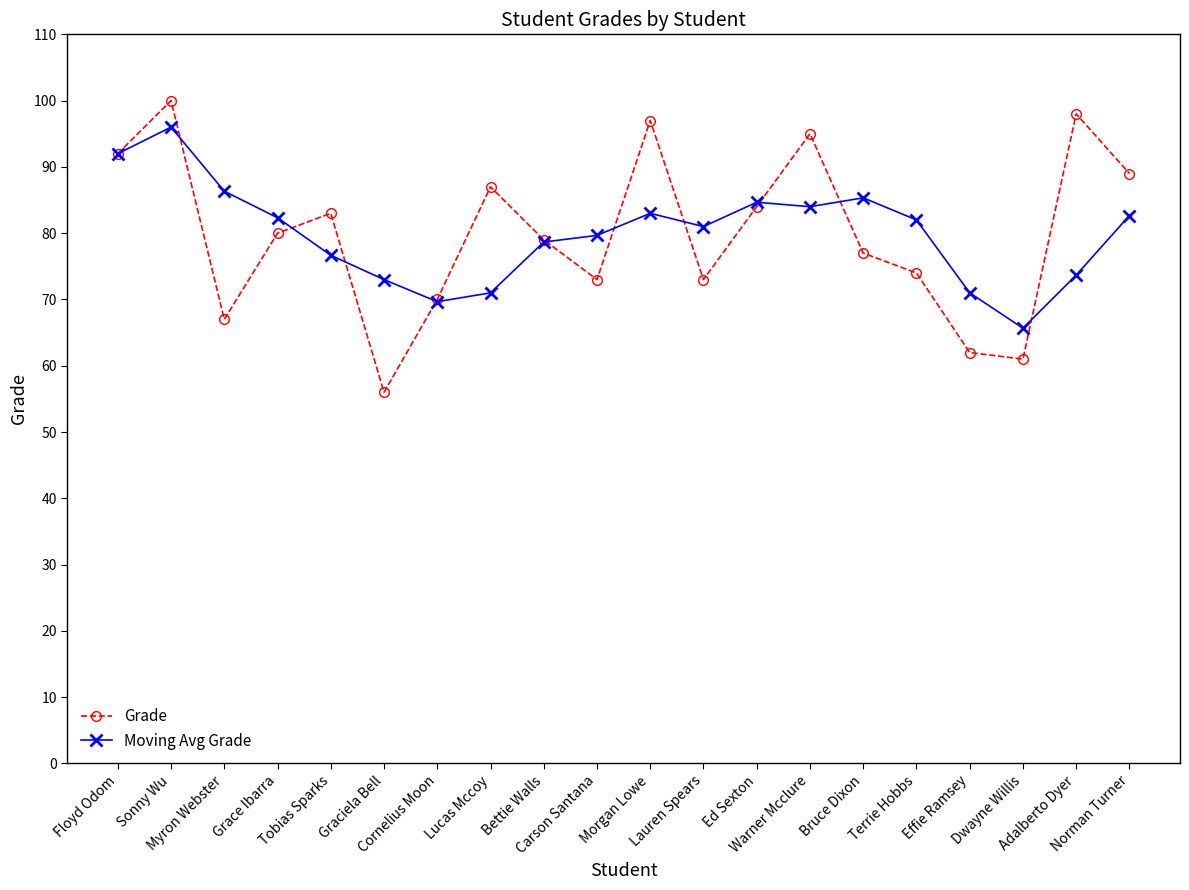

Which series has the largest range (max minus min)?

Grade